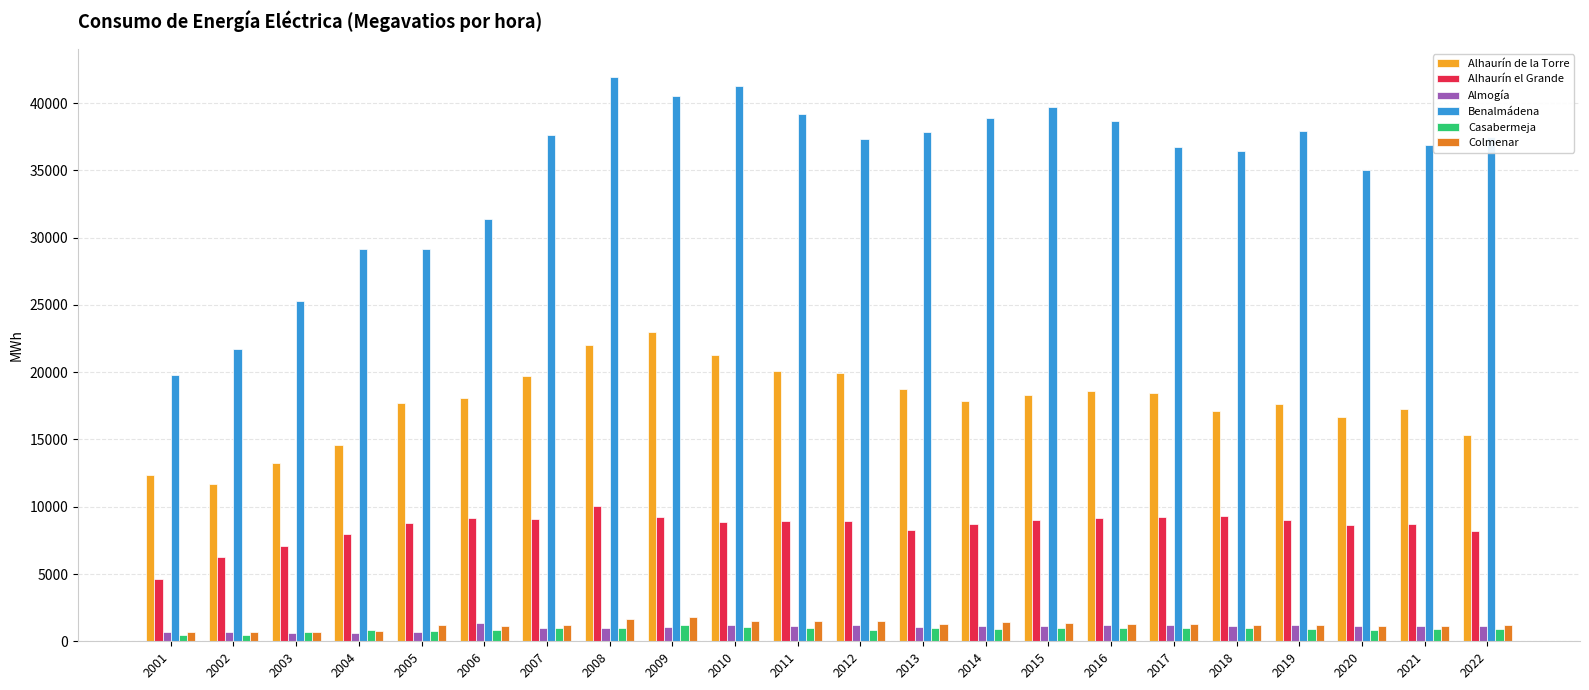

What is the value of the Almogía bar at the 19th from the left?

1222